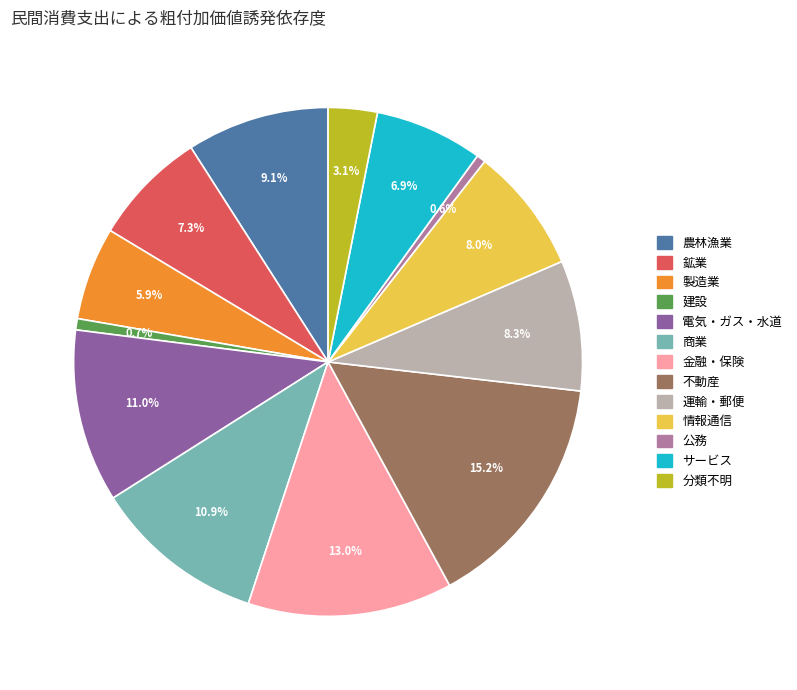

Does 金融・保険 account for over 50% of the chart?

No